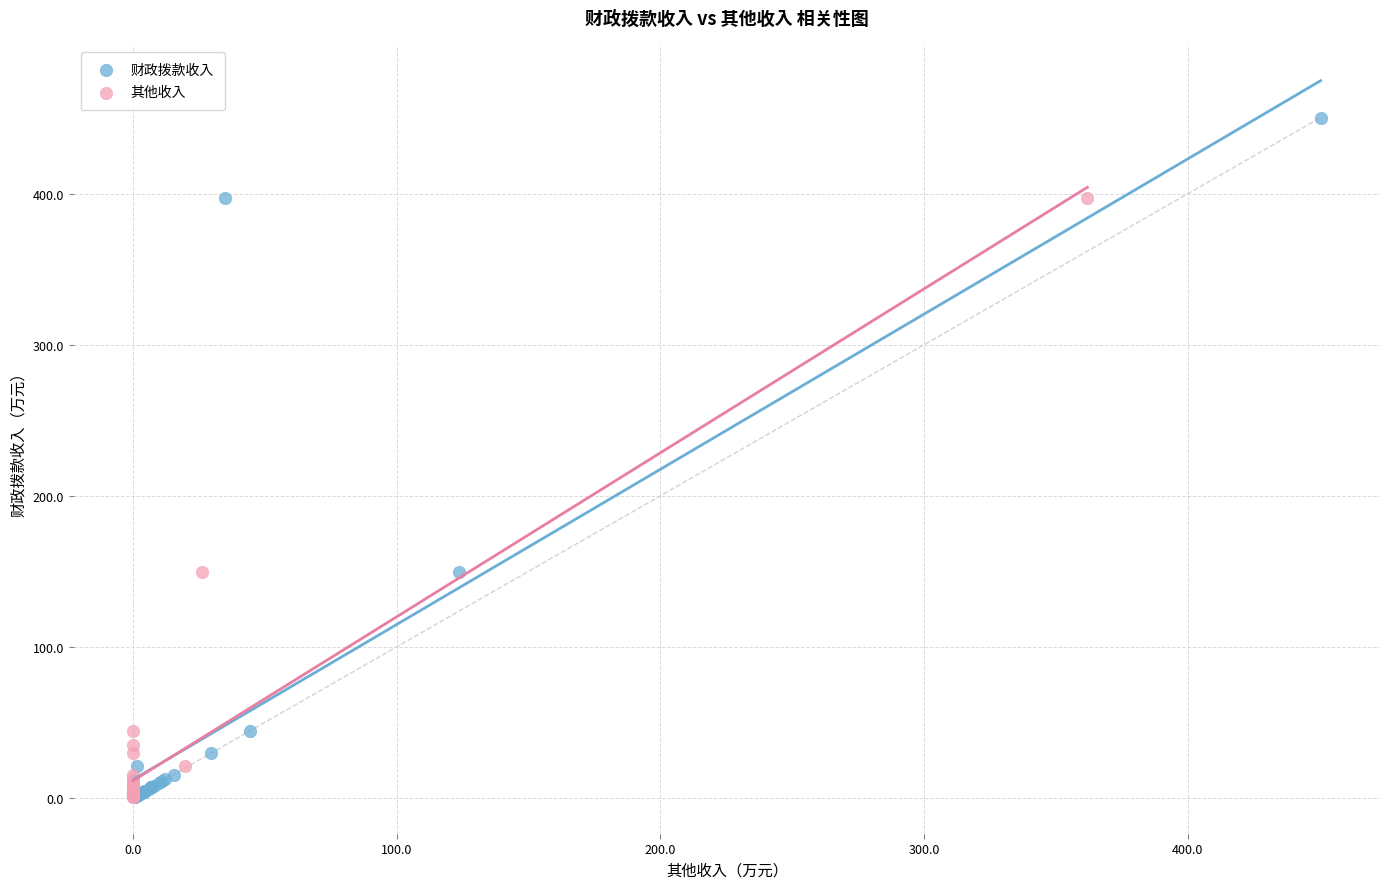

Which series reaches the maximum Y coordinate?

财政拨款收入